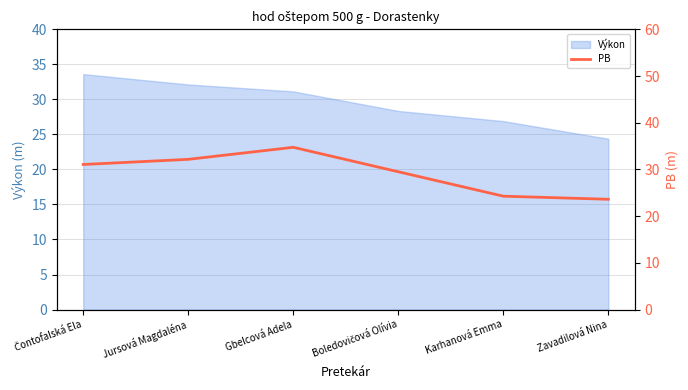

What is the maximum value for Výkon?

33.6